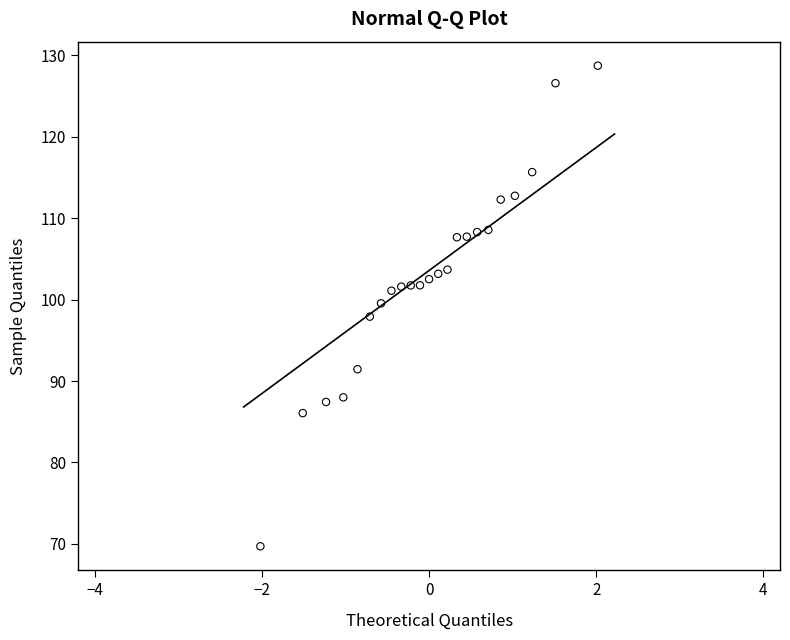

What is the range of Y values (max minus min)?

59.0